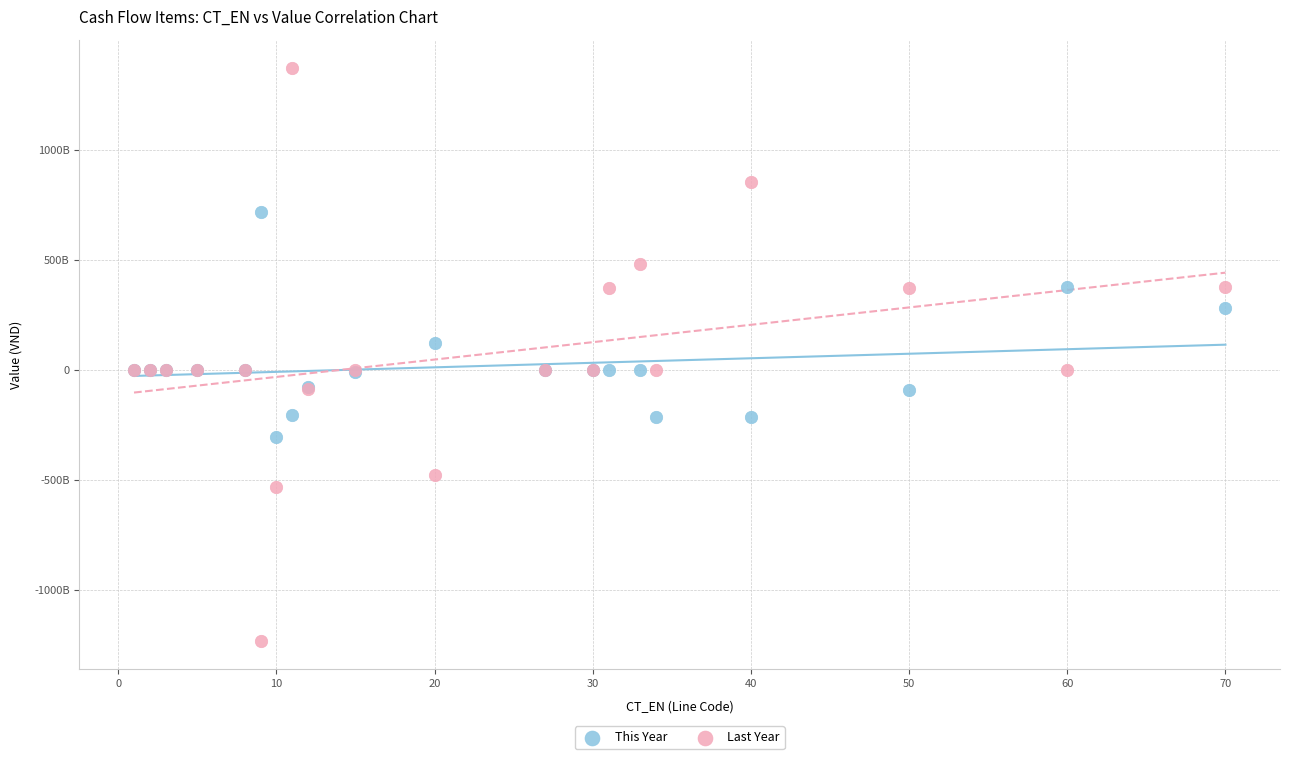

Which series has the widest spread of Y values?

Last Year